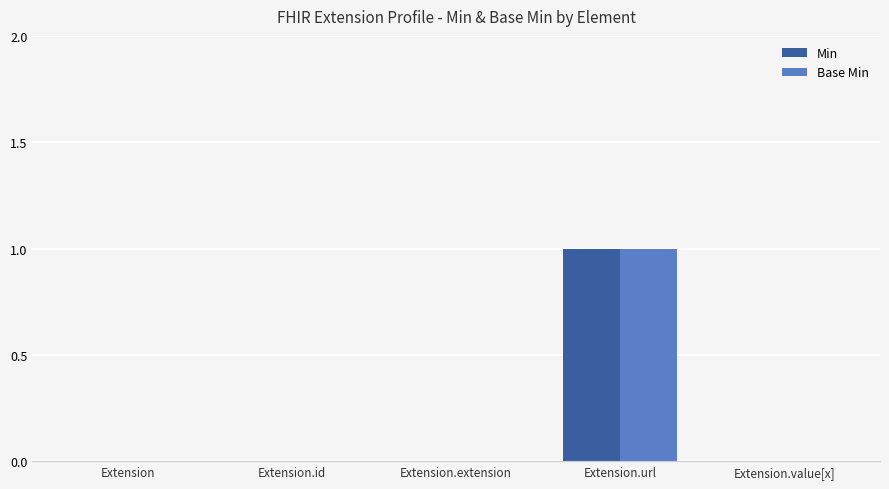

Count the Base Min values in the range 0 to 1.

5